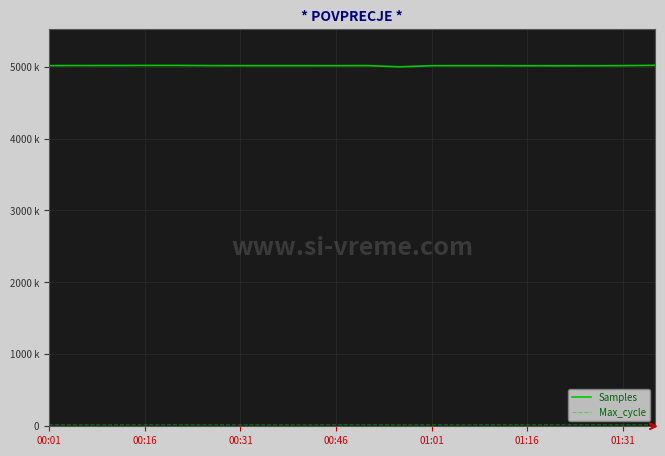

Is this an area chart (filled region under the line)?

No